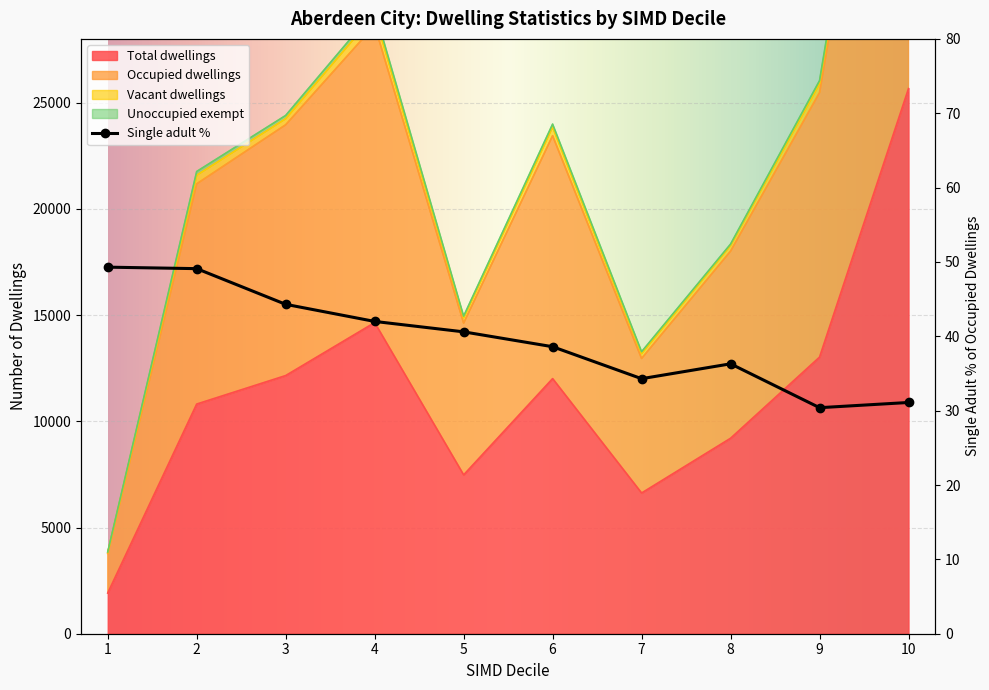

What is the smallest value displayed?

30.4